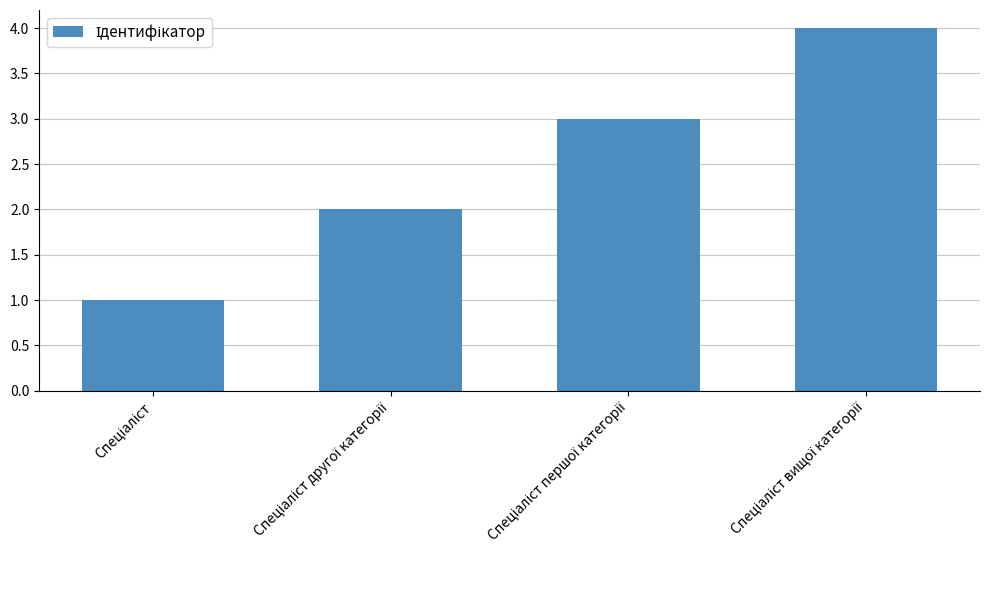

Reading left to right, transcribe all the data shown in this chart.

1	2	3	4